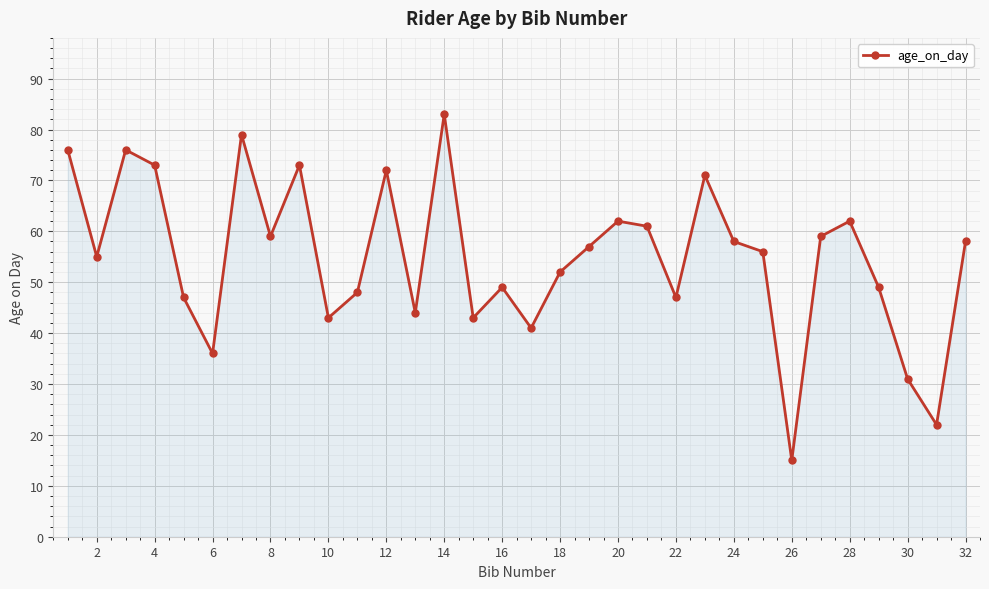

How many points are lower than both their immediate neighbors (excluding endpoints)?

10